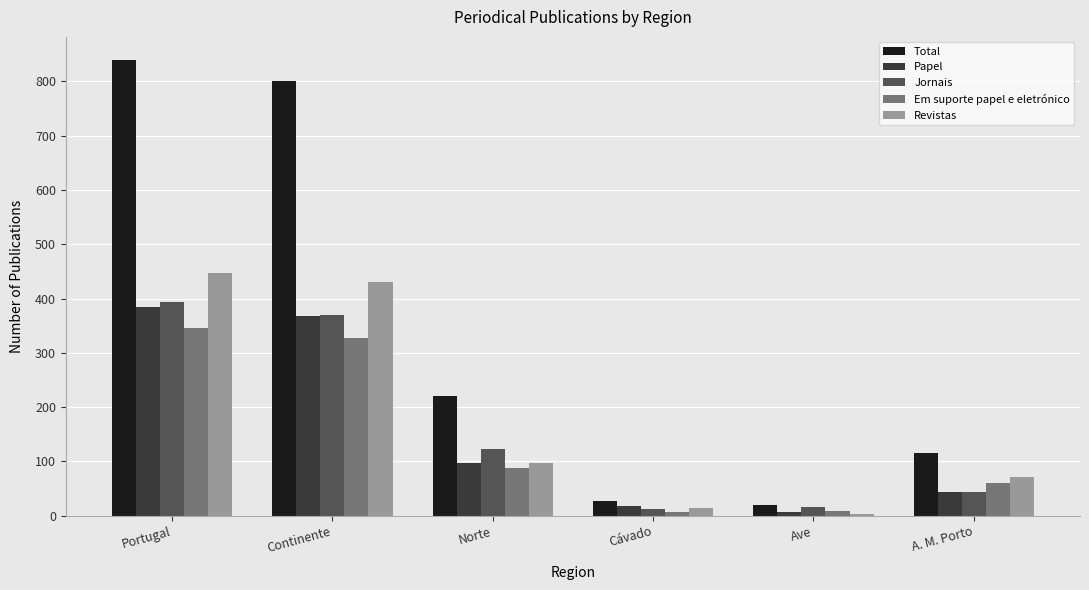

What is the sum of the Total values at A. M. Porto and Norte?

335